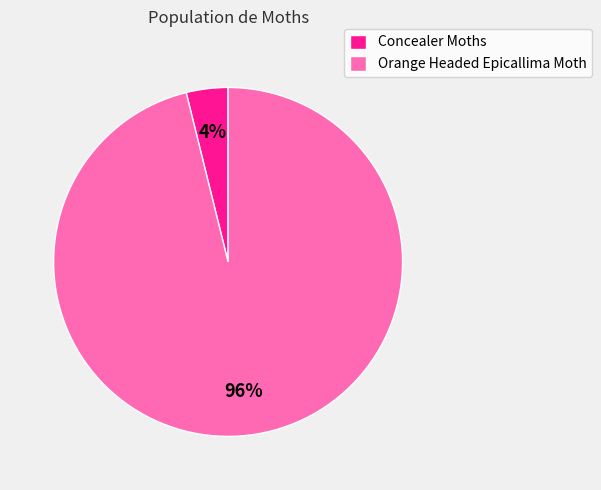

To the nearest percent, what is the combined percentage of Orange Headed Epicallima Moth and Concealer Moths?

100%